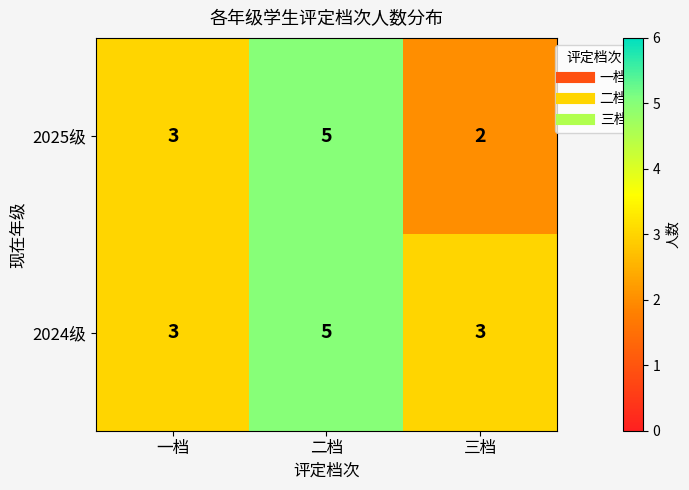

Which series has the widest spread of values?

2025级